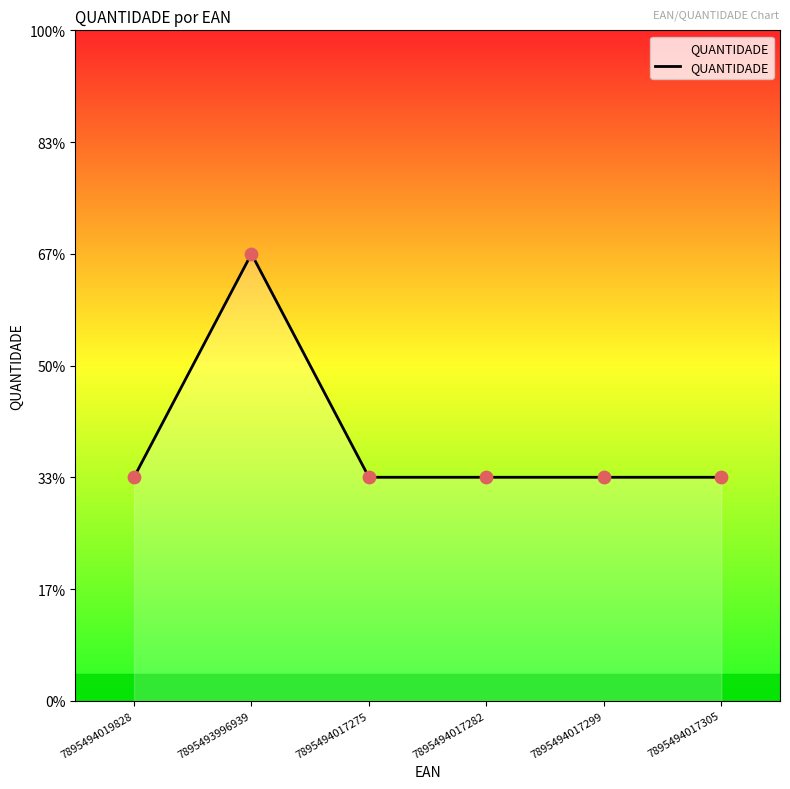

Which has a higher value, 7895494017305 or 7895494019828?

7895494017305